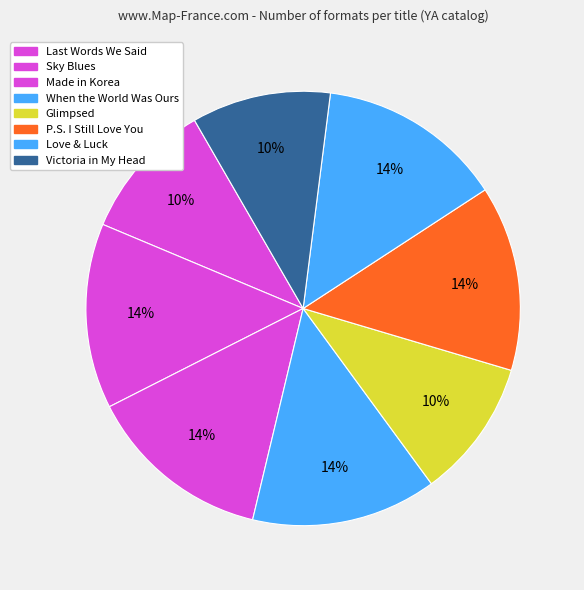

Is the sum of P.S. I Still Love You and Made in Korea greater than half?

No